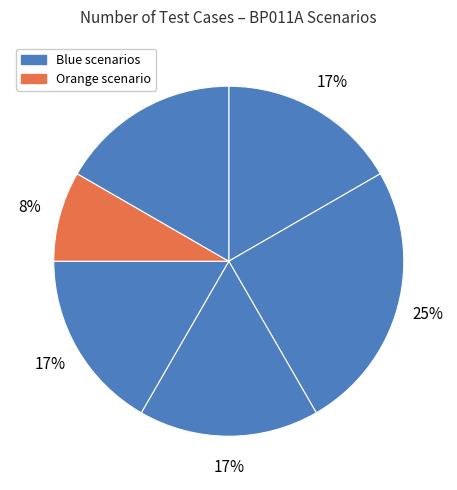

Count the number of slices in the pie.

6